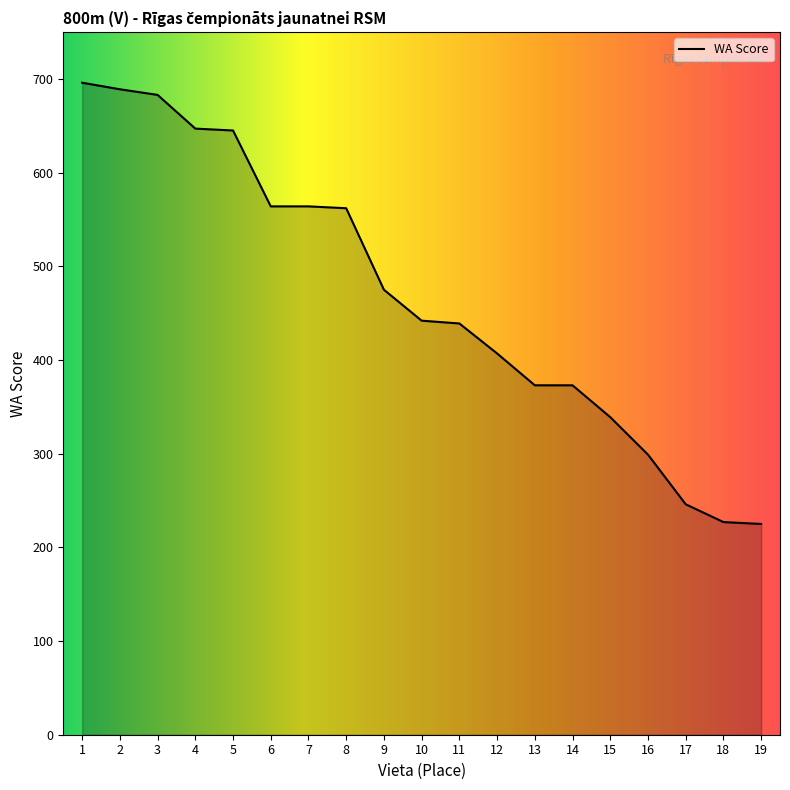

What is the maximum value shown in the chart?

696